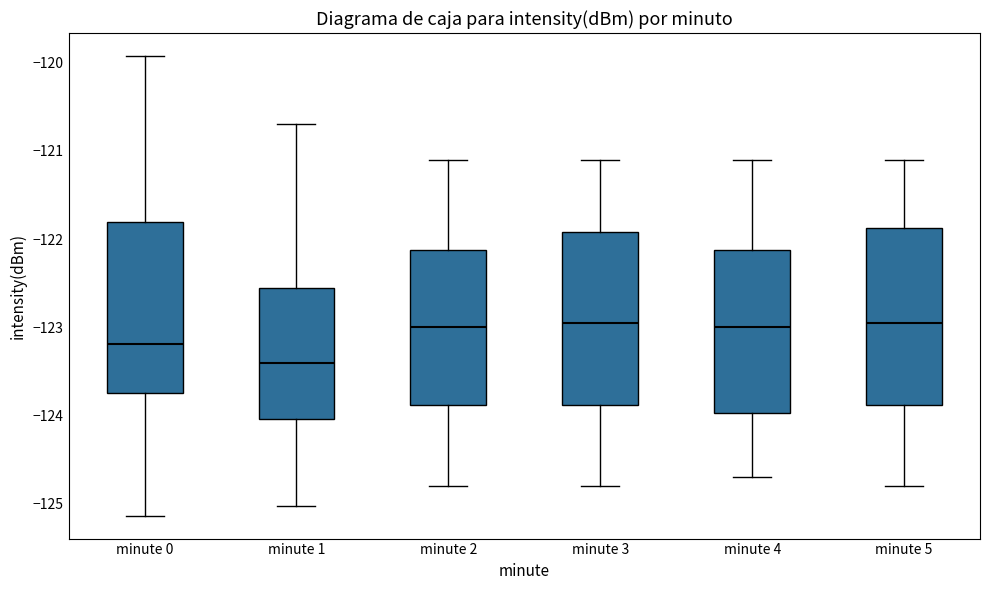

Reading left to right, read every box against the y-axis: the position of its median line, the range the box covers, and the ends of its whiskers. The values are not printed on the chart, so give them approximately, as read against the axis.

minute 0: median -123.2, box -123.7 to -121.8, whiskers -125.1 to -119.9
minute 1: median -123.4, box -124.0 to -122.5, whiskers -125.0 to -120.7
minute 2: median -123.0, box -123.9 to -122.1, whiskers -124.8 to -121.1
minute 3: median -122.9, box -123.9 to -121.9, whiskers -124.8 to -121.1
minute 4: median -123.0, box -124.0 to -122.1, whiskers -124.7 to -121.1
minute 5: median -122.9, box -123.9 to -121.9, whiskers -124.8 to -121.1